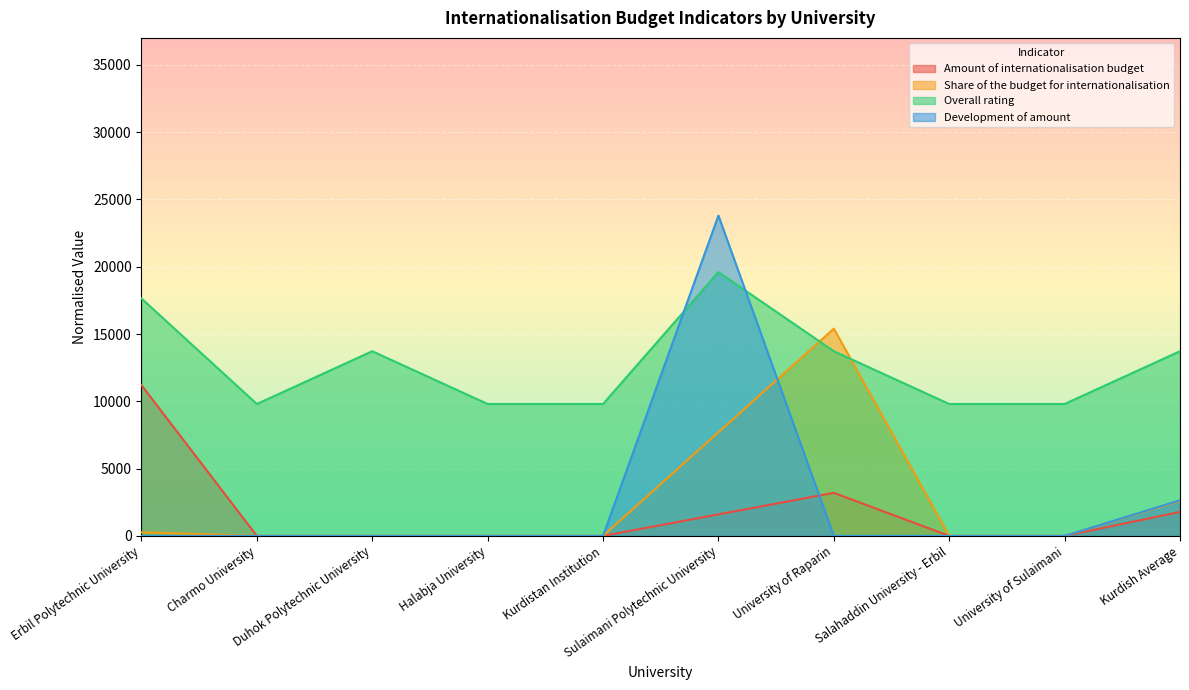

What position from the left is University of Sulaimani?

9